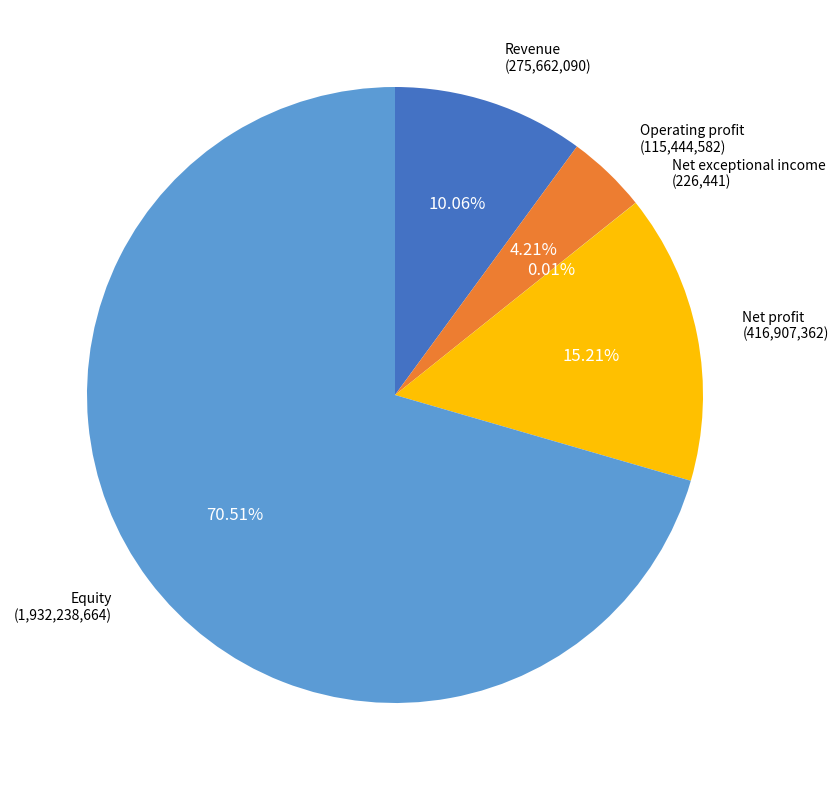

Is there any slice that represents more than half of the pie?

Yes